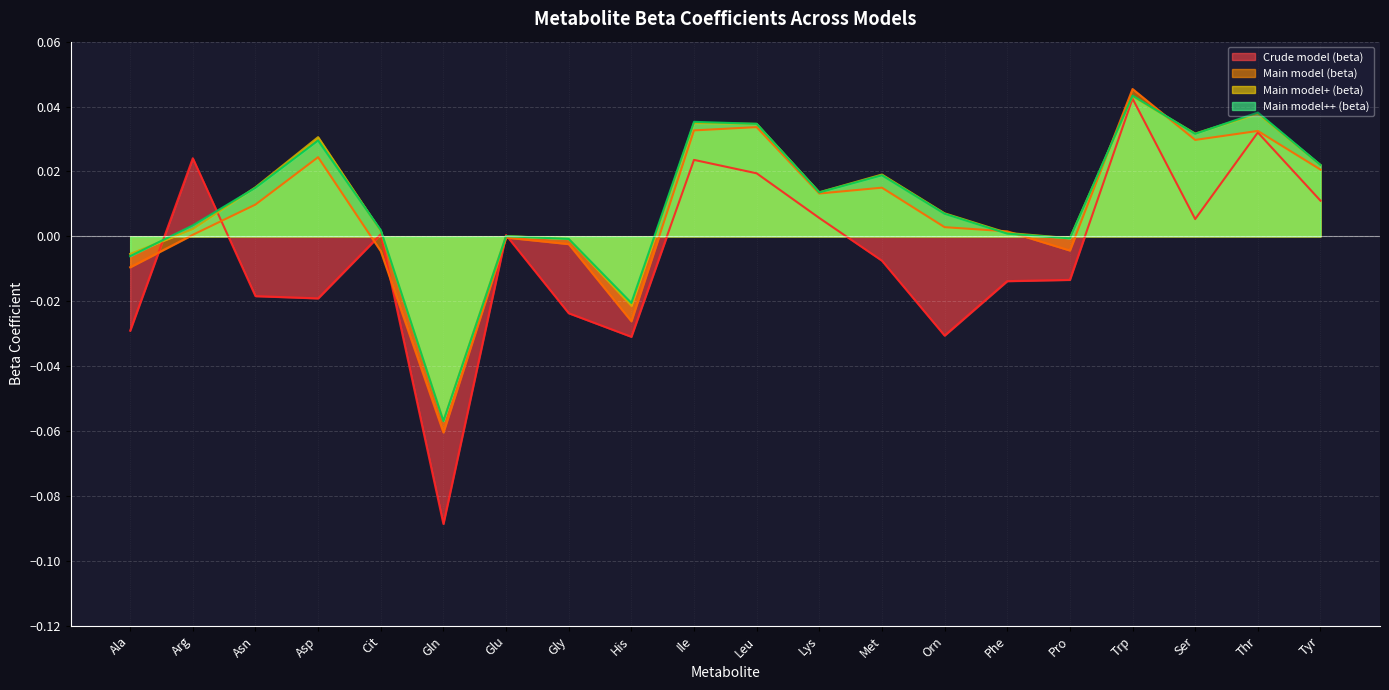

What is the minimum value shown in the chart?

-0.1